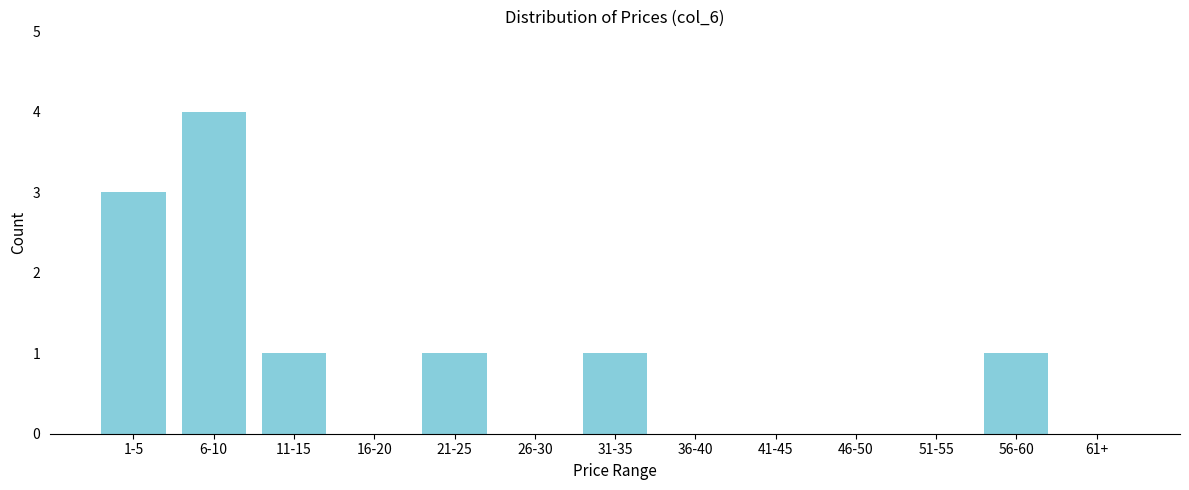

Reading left to right, transcribe all the data shown in this chart.

1-5=3	6-10=4	11-15=1	16-20=0	21-25=1	26-30=0	31-35=1	36-40=0	41-45=0	46-50=0	51-55=0	56-60=1	61+=0